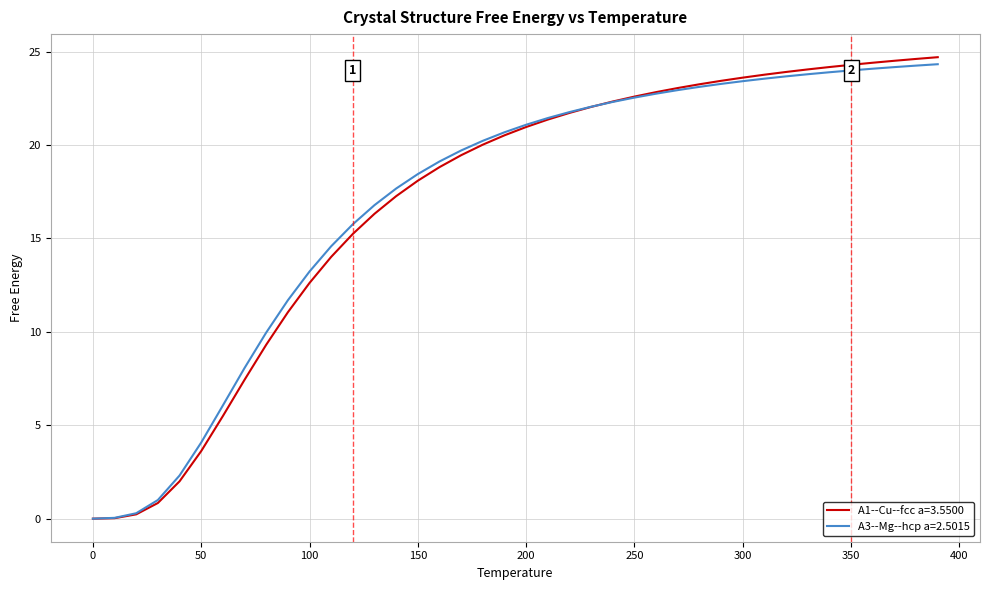

Rank the series by their maximum value, from lowest to highest.

A3--Mg--hcp a=2.5015, A1--Cu--fcc a=3.5500